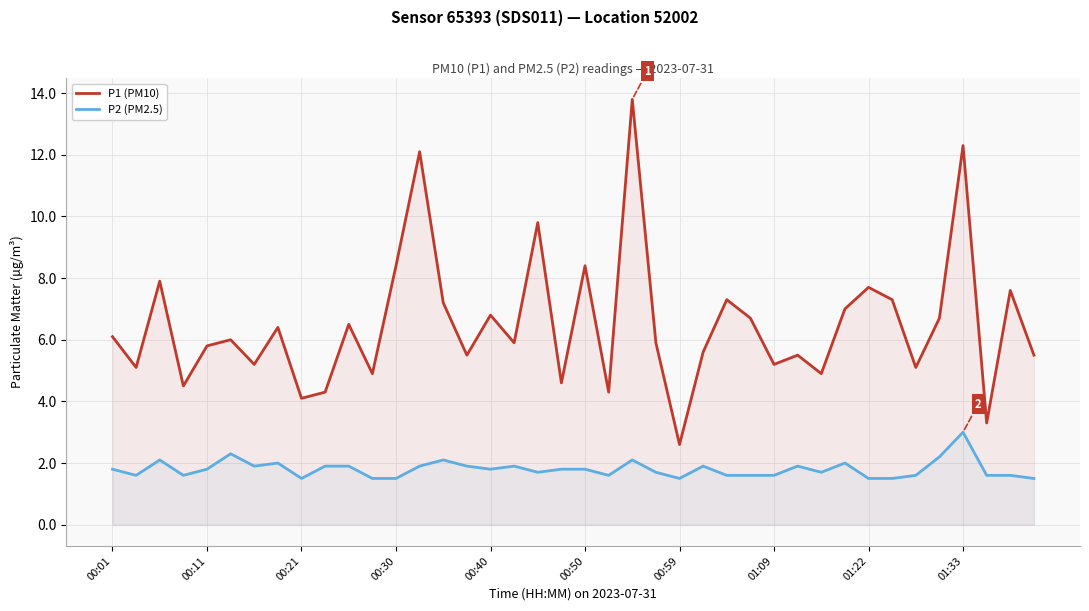

Does the chart display data point markers on the line(s)?

No